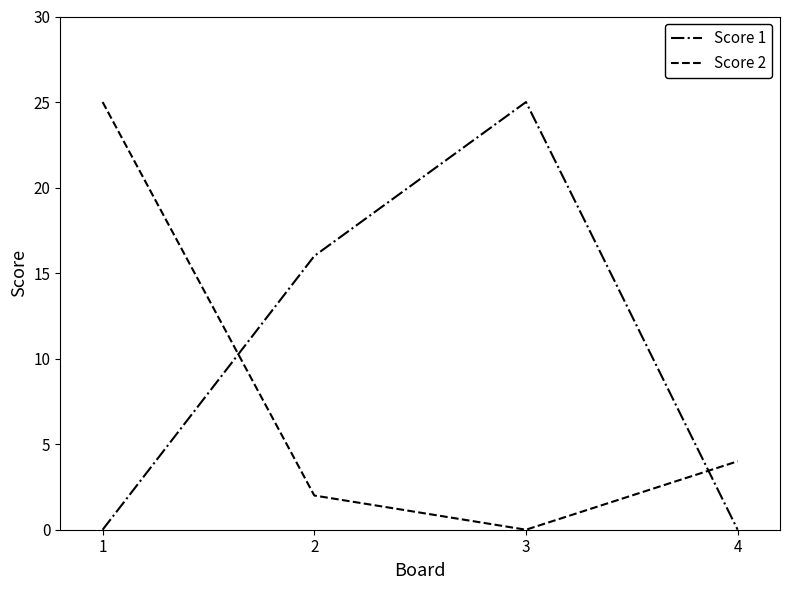

Where do Score 1 and Score 2 first cross each other?

1 and 2